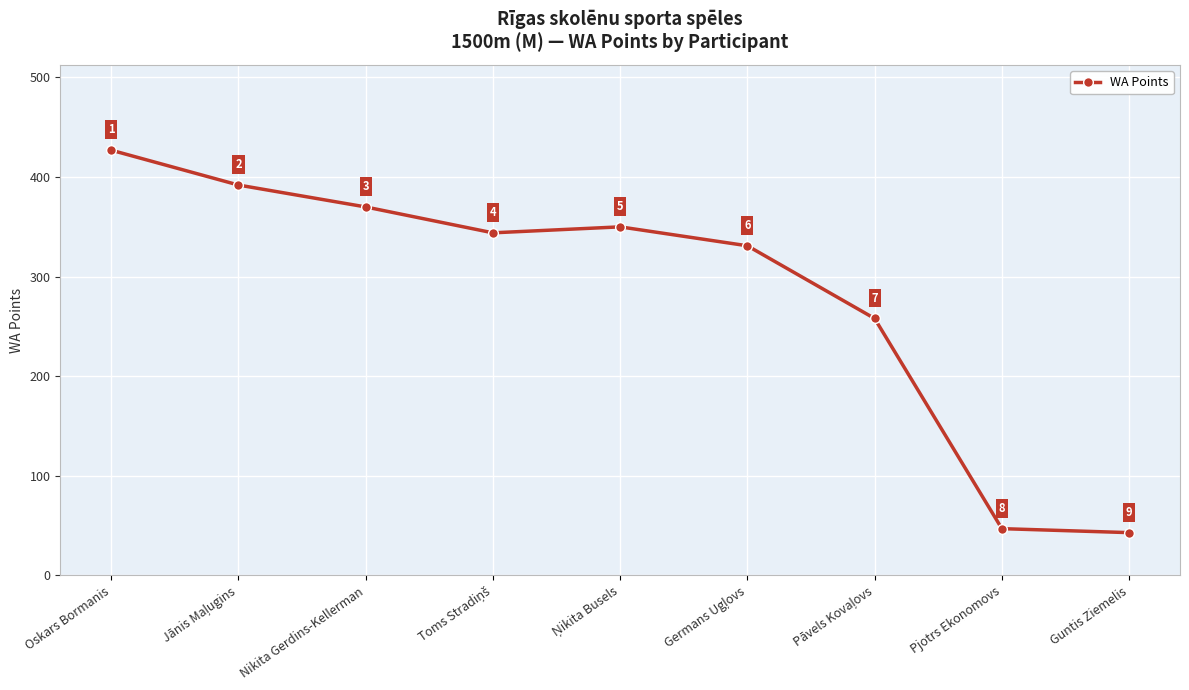

What is the value of the 7th point from the left?

258